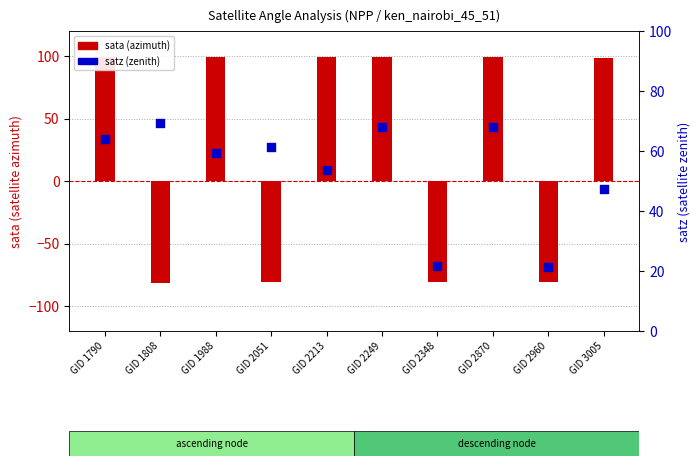

Which series has the largest total across all categories?

satz (zenith)